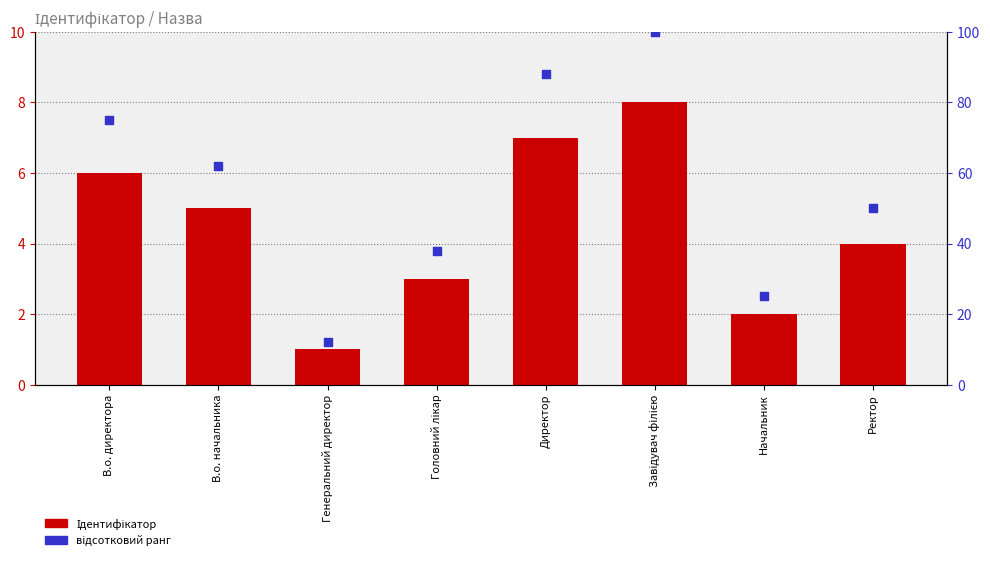

What is the total value across all series at Ректор?

54